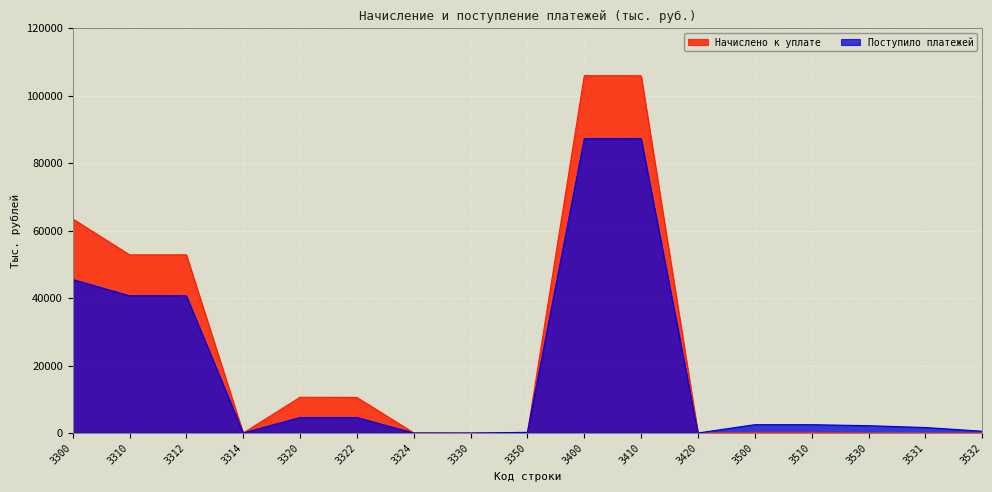

How many categories are shown in the chart?

17